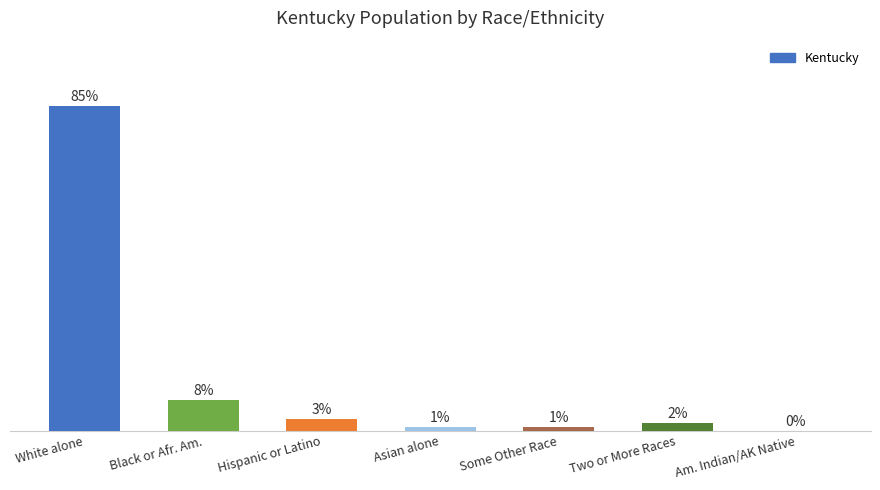

Between Some Other Race and Two or More Races, which is larger?

Two or More Races